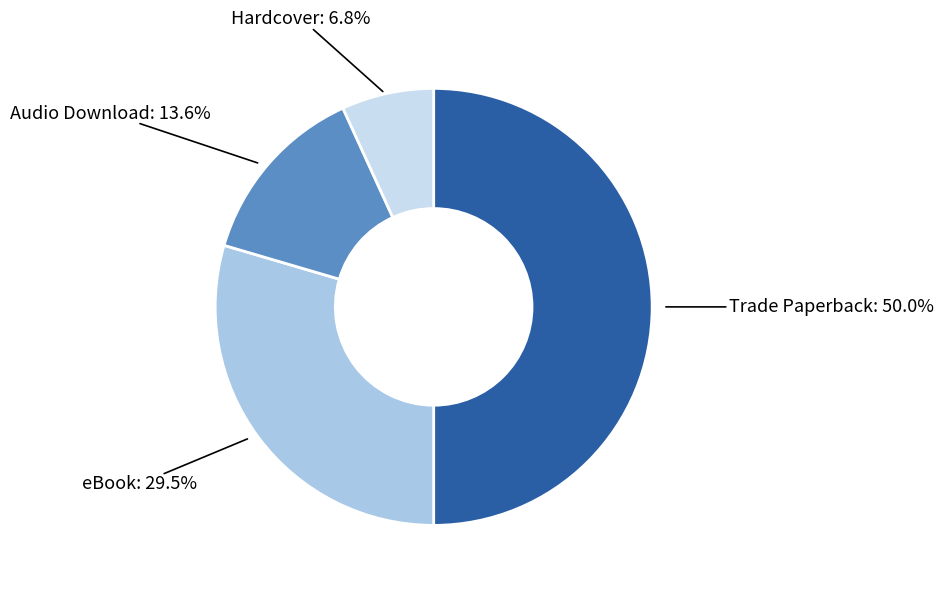

Which slice is the smallest?

Hardcover